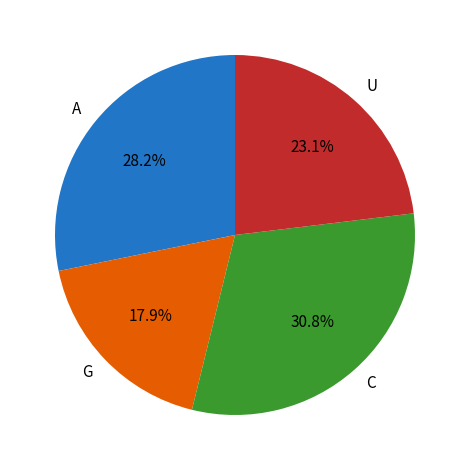

Which slice is the largest?

C